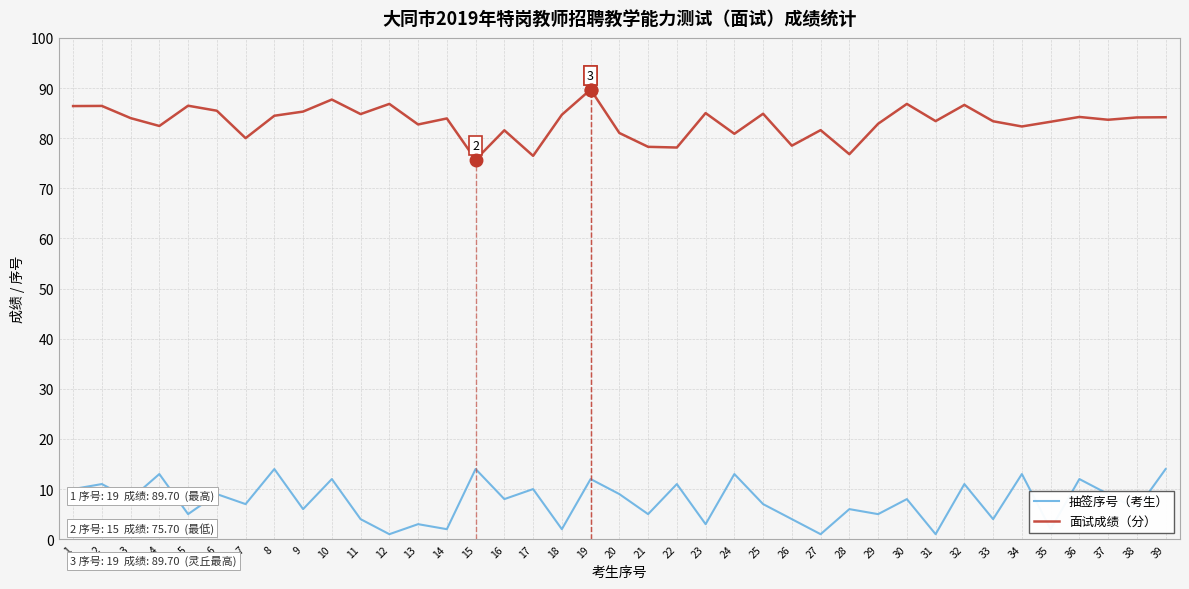

Between 2 and 13, which series saw the biggest shift?

抽签序号（考生）